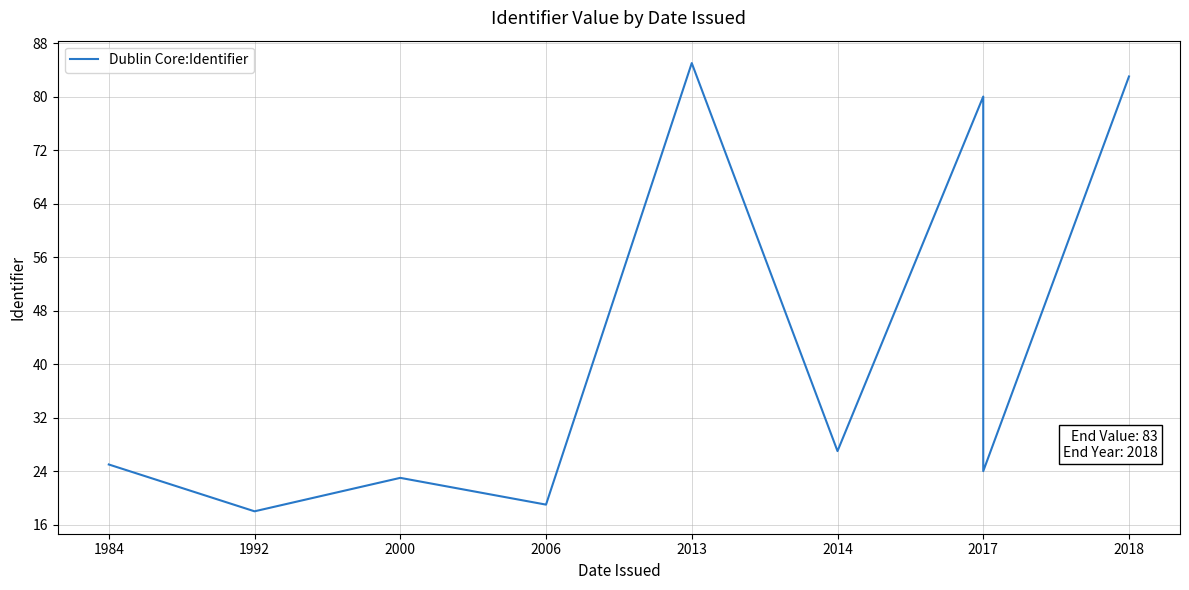

What is the label of the 9th point from the right?

1984